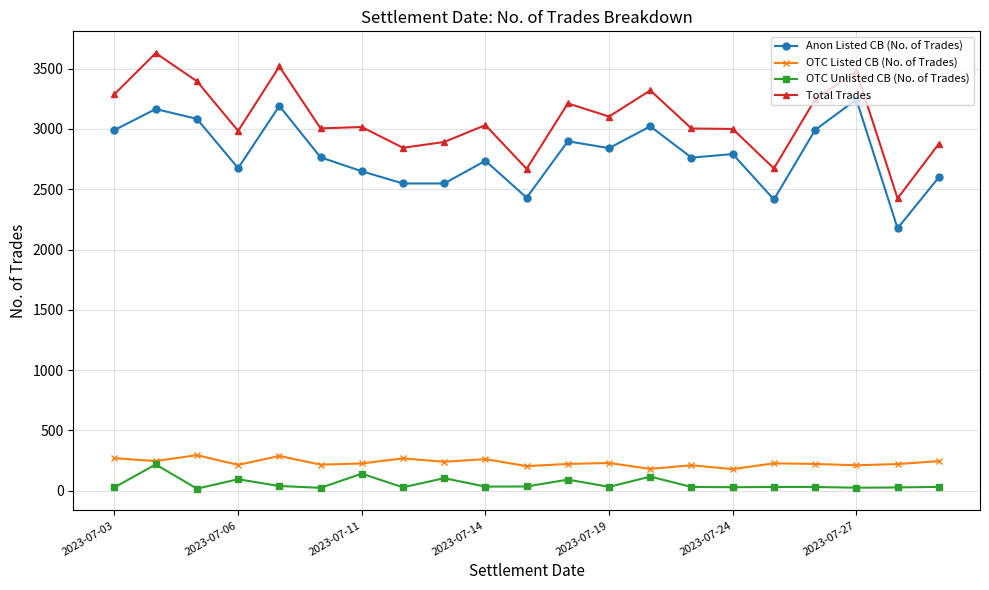

True or false: OTC Unlisted CB (No. of Trades) has more than 2 interior local peaks.

True